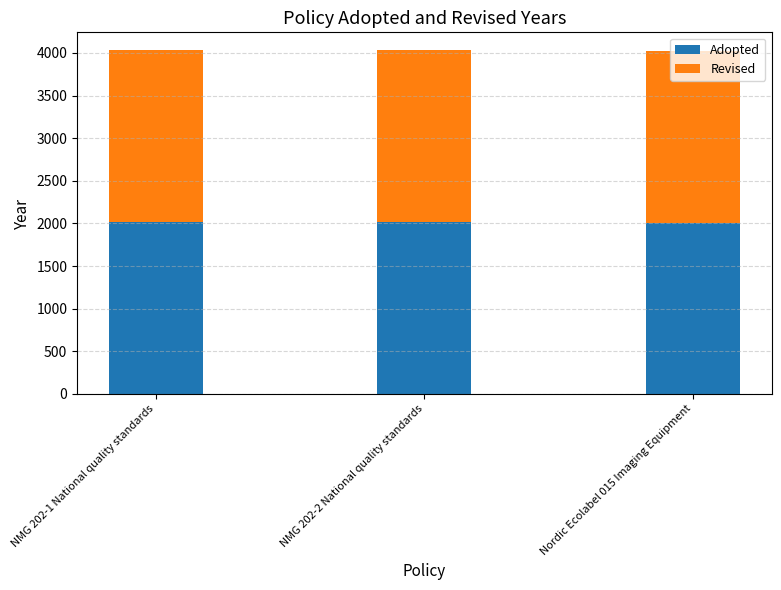

What is the sum of the Adopted values at NMG 202-2 National quality standards and NMG 202-1 National quality standards?

4036